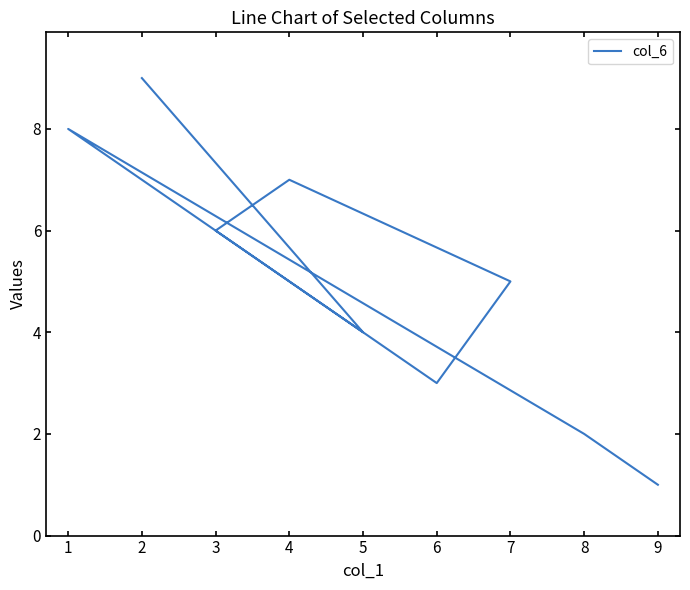

Does the chart display data point markers on the line(s)?

No